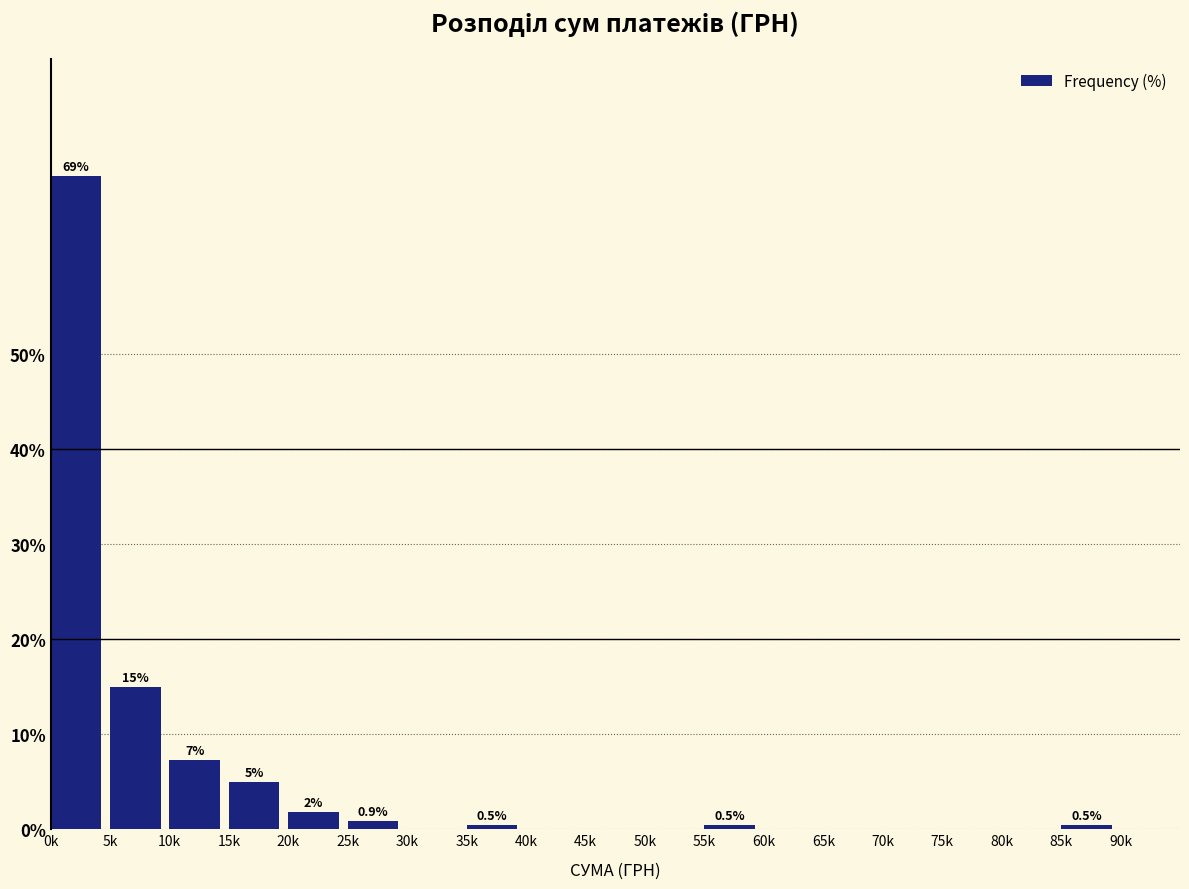

Reading left to right, list all the values displayed in this chart.

0k=68.6	5k=15.0	10k=7.3	15k=5.0	20k=1.8	25k=0.9	30k=0.0	35k=0.5	40k=0.0	45k=0.0	50k=0.0	55k=0.5	60k=0.0	65k=0.0	70k=0.0	75k=0.0	80k=0.0	85k=0.5	90k=0.0